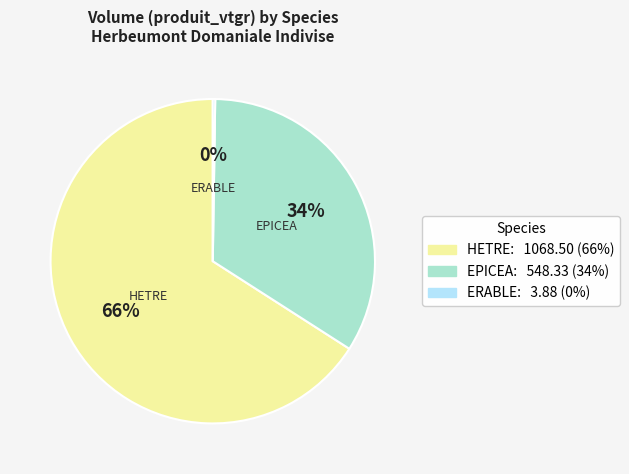

Is there a majority slice in this chart?

Yes